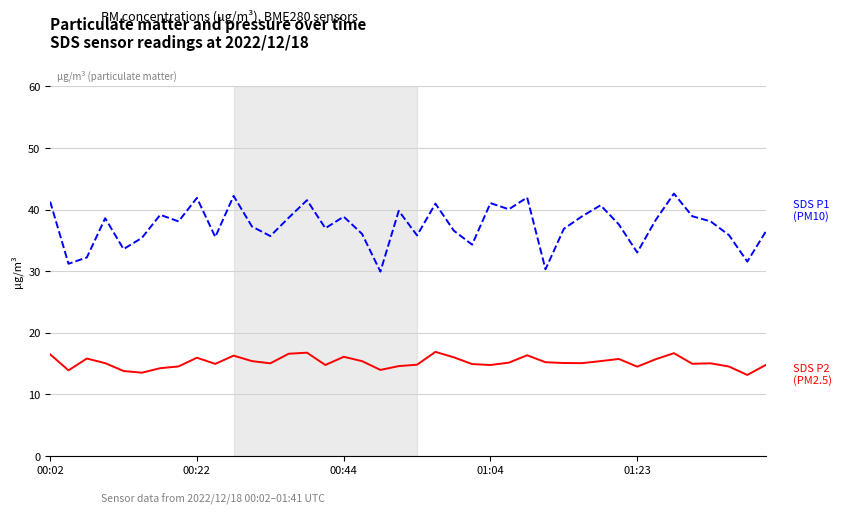

What is the greatest value displayed?

42.6